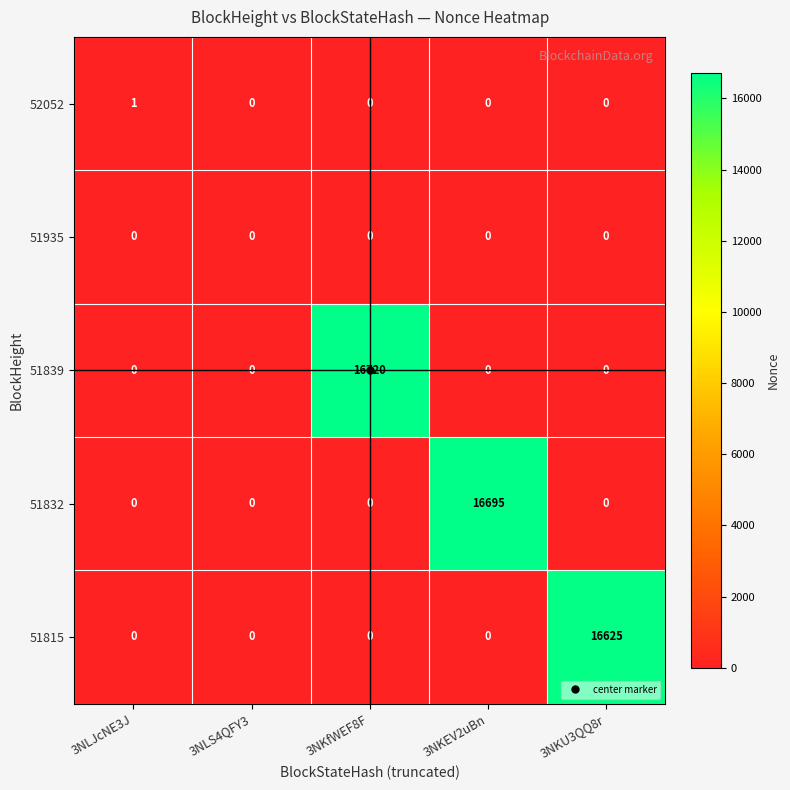

What is the sum of all 51832 values?

16695